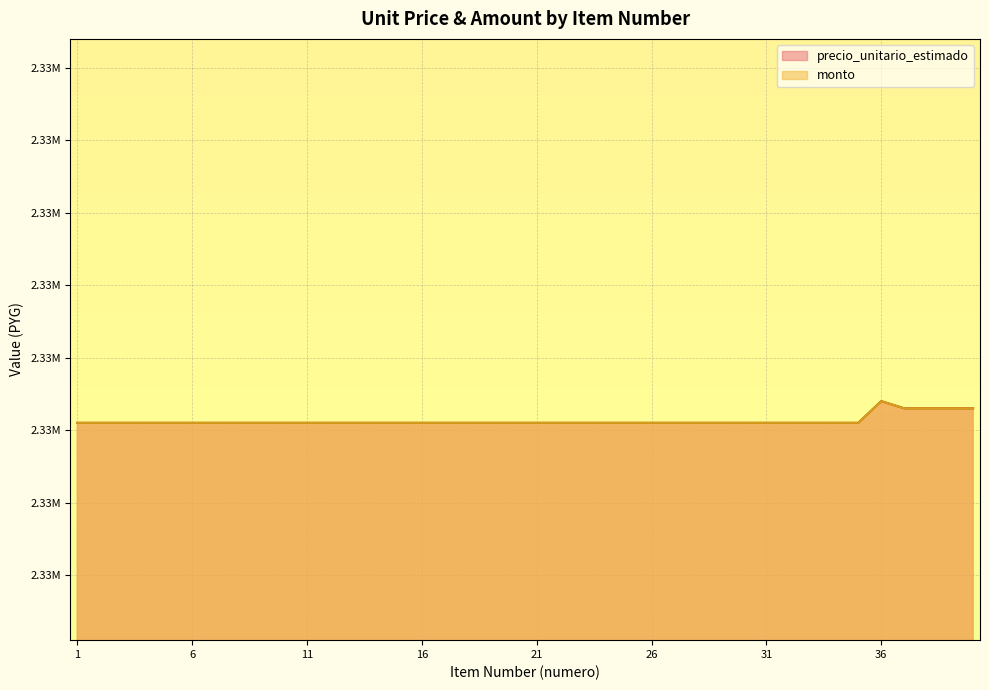

At 24, list the series in order from largest to smallest.

precio_unitario_estimado, monto